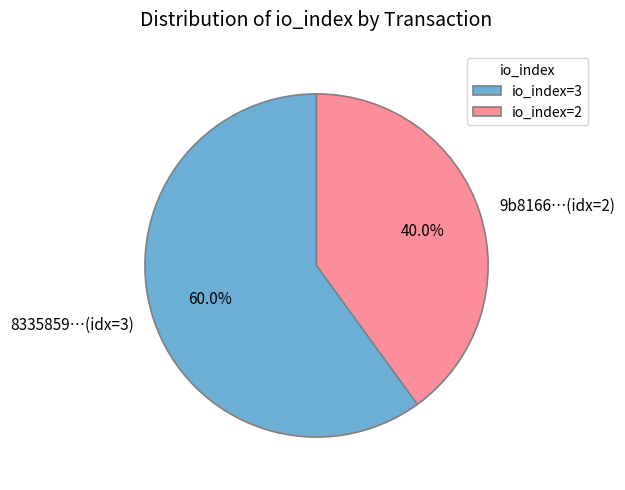

Combined, what portion of the pie is 8335859…(idx=3) and 9b8166…(idx=2)?

100.0%